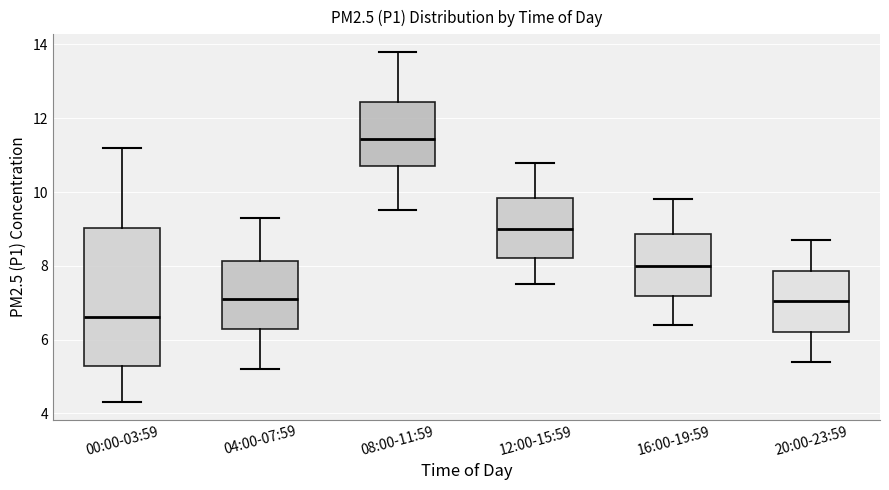

Reading left to right, transcribe this box plot: for each box, give where its median line is, the range the box spans, and where its two whiskers end, as read against the y-axis. The values are not printed on the chart, so give them approximately, as read against the axis.

00:00-03:59: median 6.6, box 5.2 to 9.0, whiskers 4.4 to 11.2
04:00-07:59: median 7.2, box 6.2 to 8.2, whiskers 5.2 to 9.4
08:00-11:59: median 11.4, box 10.8 to 12.4, whiskers 9.6 to 13.8
12:00-15:59: median 9.0, box 8.2 to 9.8, whiskers 7.6 to 10.8
16:00-19:59: median 8.0, box 7.2 to 8.8, whiskers 6.4 to 9.8
20:00-23:59: median 7.0, box 6.2 to 7.8, whiskers 5.4 to 8.8